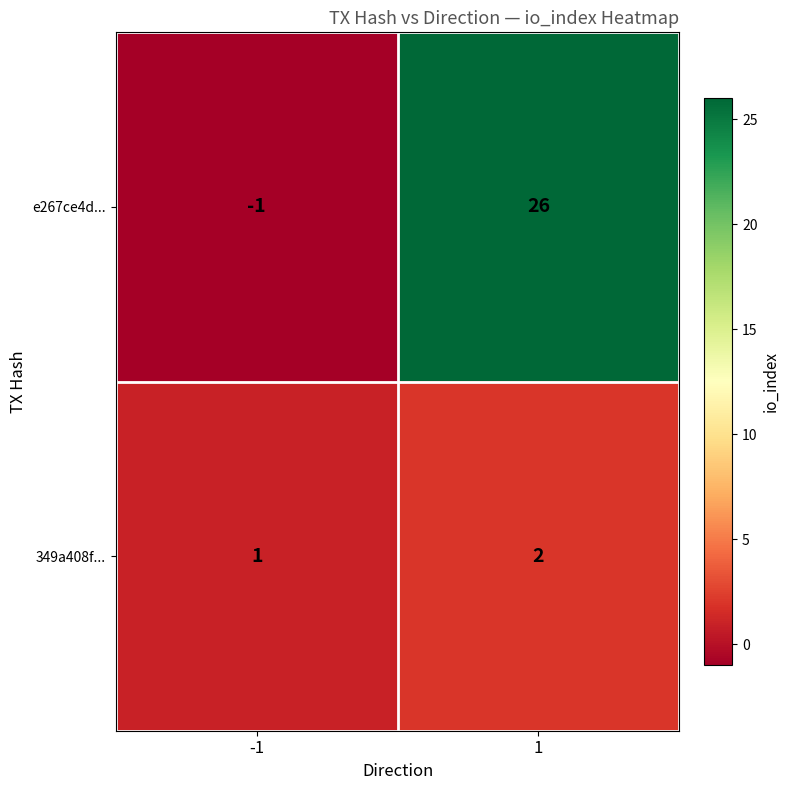

Read the e267ce4d... value at 1.

26